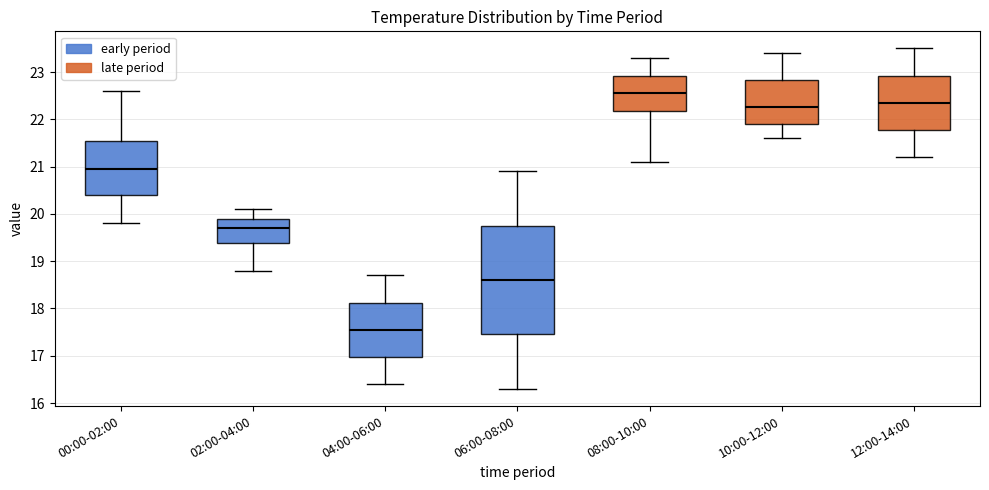

Where does the lower whisker of the box for 08:00-10:00 end on the y-axis? The values are not printed on the chart, so give them approximately, as read against the axis.

21.1